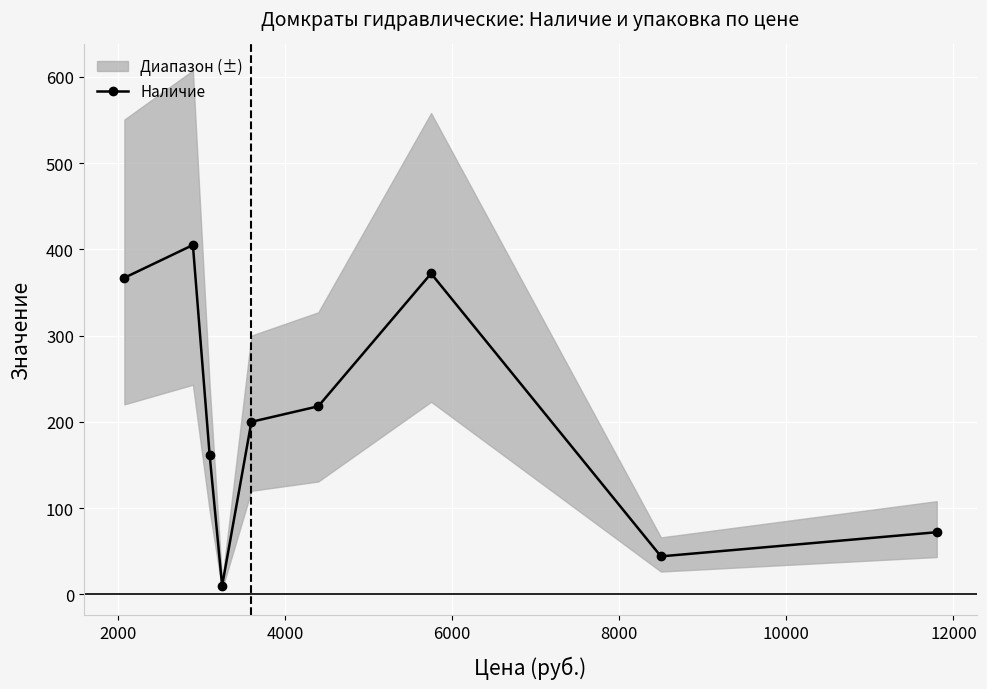

True or false: Наличие has more than 0 points higher than both neighbors.

True